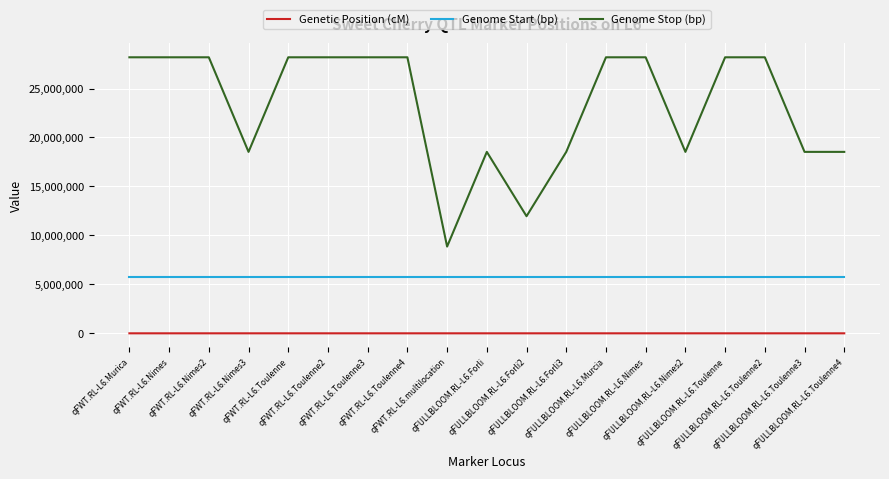

What is the difference between the maximum and minimum values in the Genetic Position (cM) series?

36.8